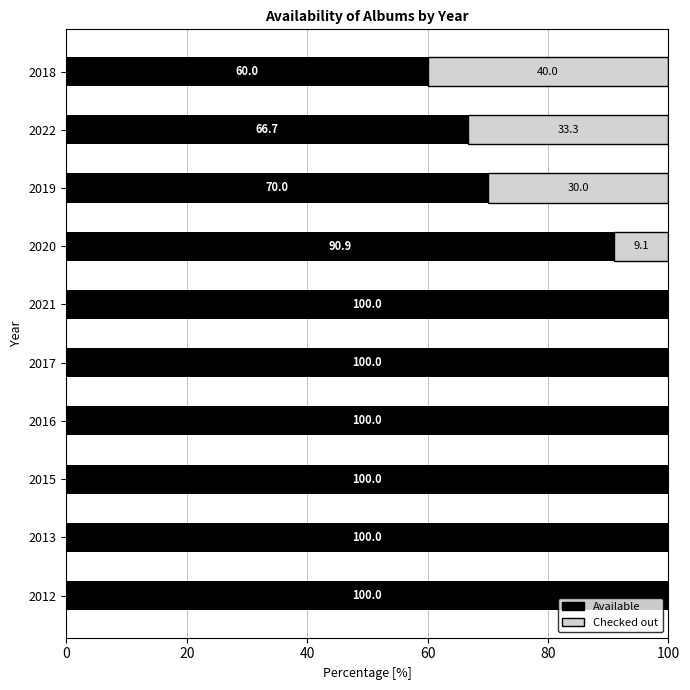

What is the total value across all series at 2012?

100.0